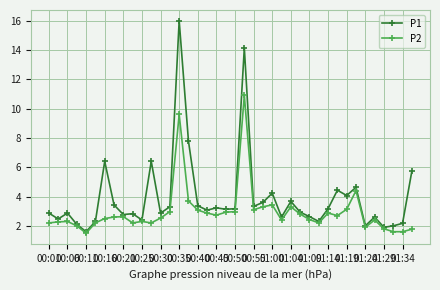

What is the maximum value shown in the chart?

16.0